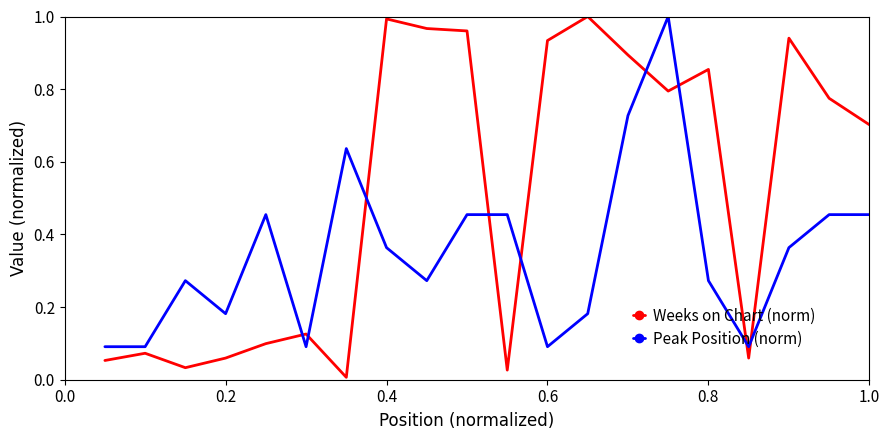

Which series ends up on top after the final intersection of Peak Position (norm) and Weeks on Chart (norm)?

Weeks on Chart (norm)